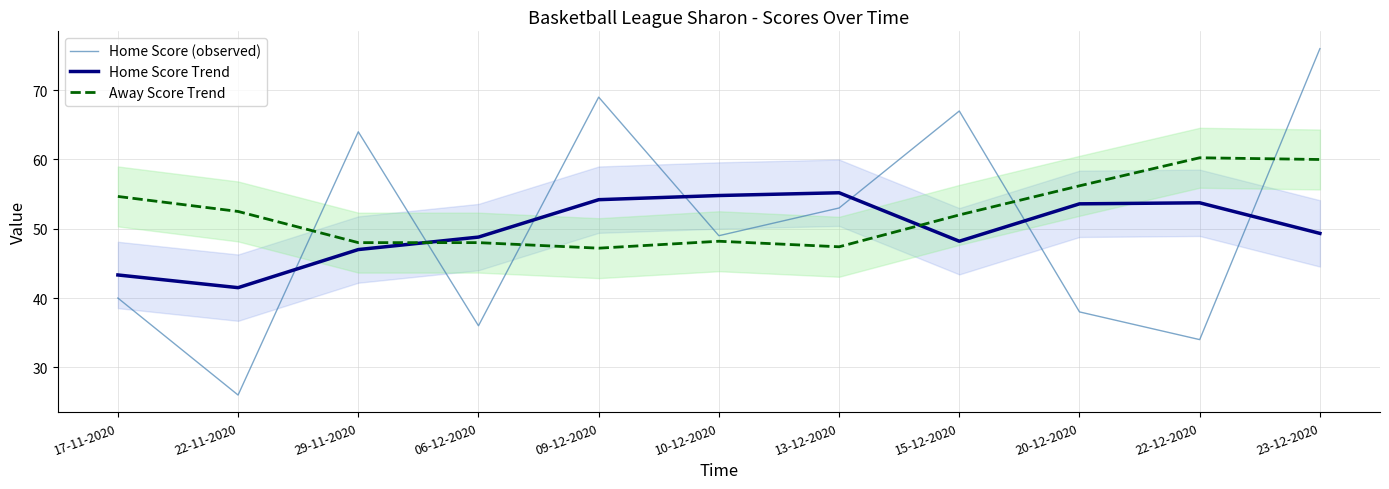

List the series in order of their peak value, lowest first.

Home Score Trend, Away Score Trend, Home Score (observed)